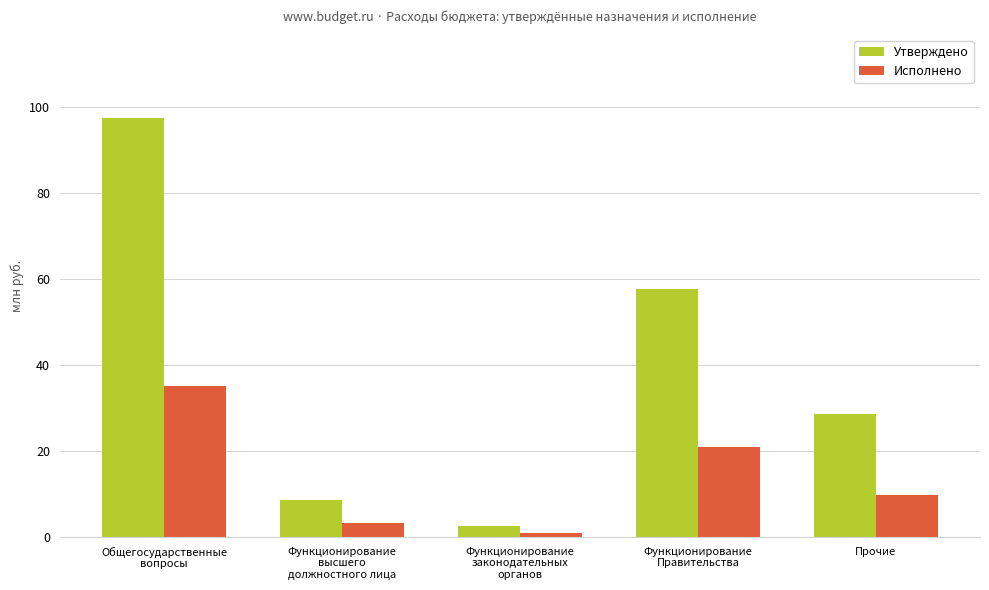

How many distinct data groups are displayed?

2